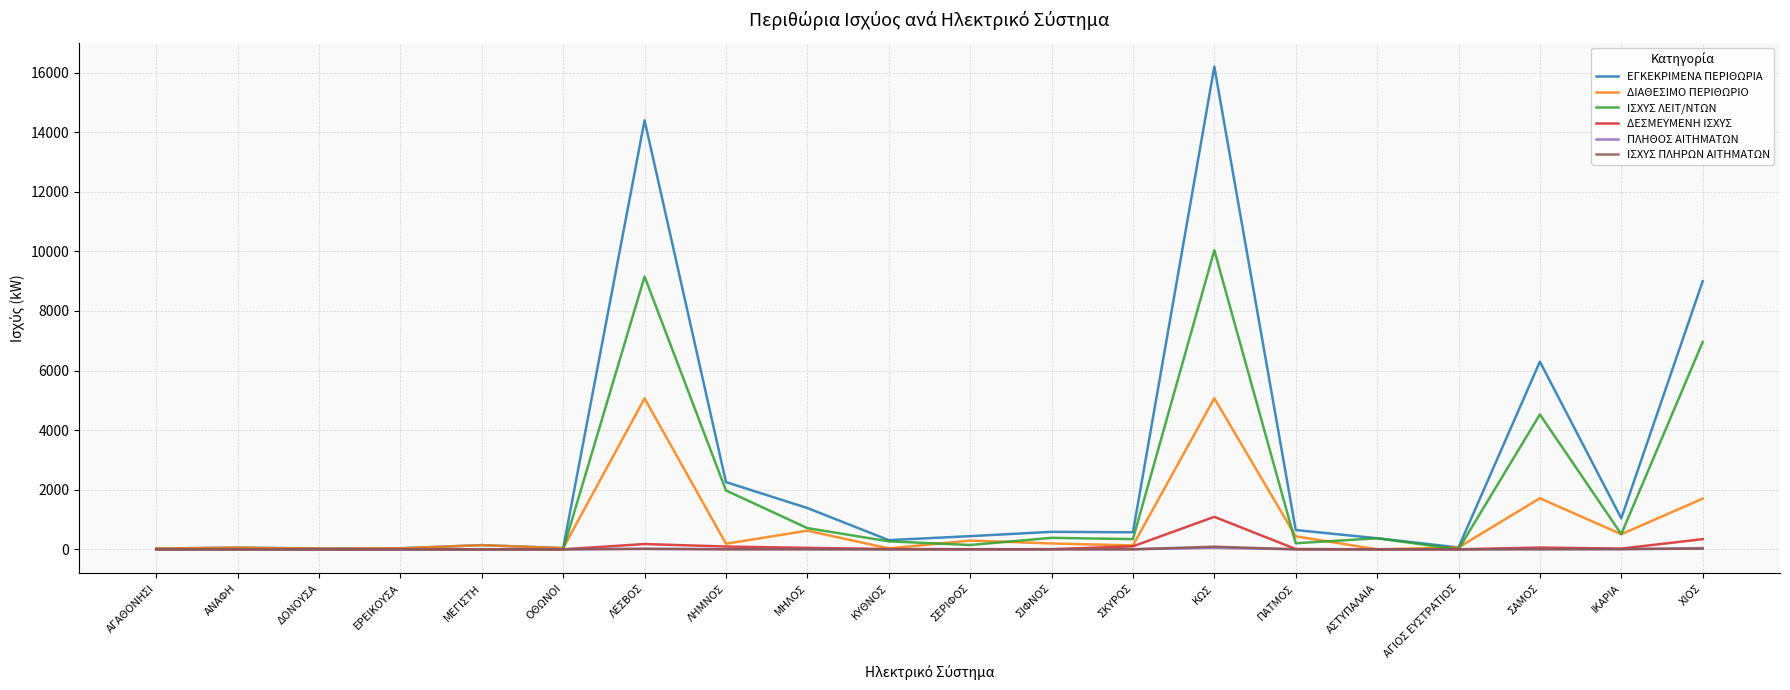

What value does the ΕΓΚΕΚΡΙΜΕΝΑ ΠΕΡΙΘΩΡΙΑ series have at ΑΓΙΟΣ ΕΥΣΤΡΑΤΙΟΣ?

62.1